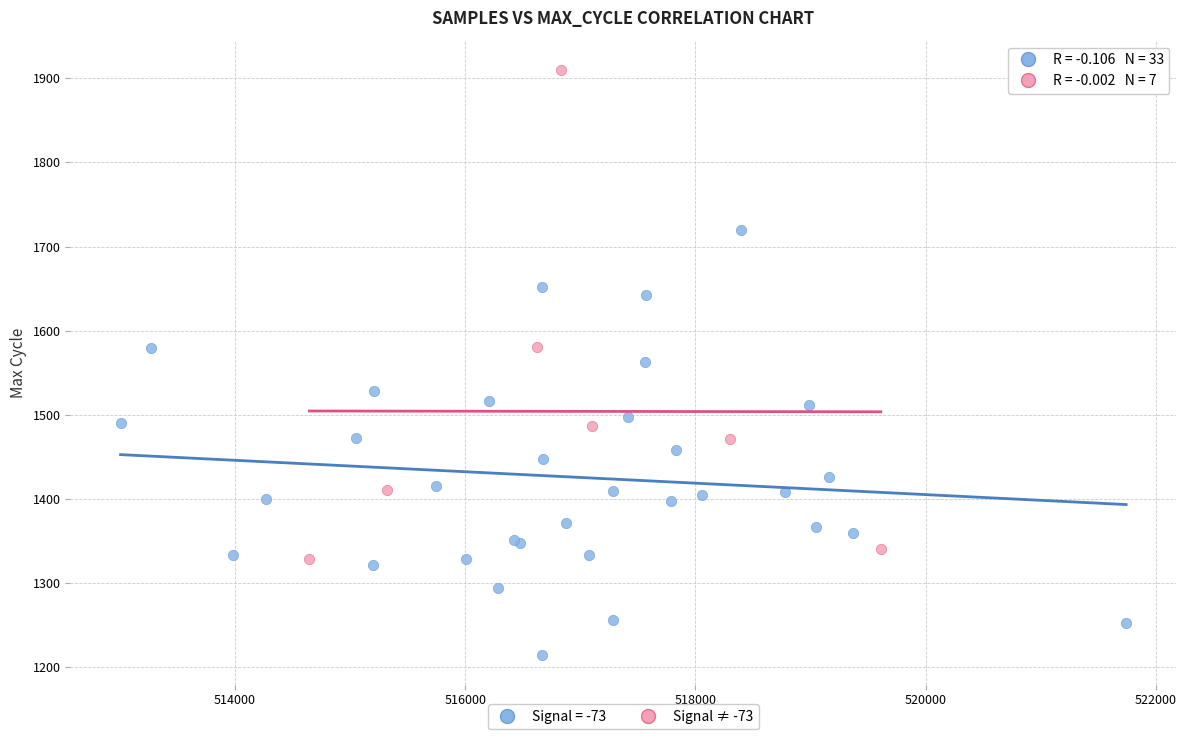

Which series has the widest spread of Y values?

Signal ≠ -73